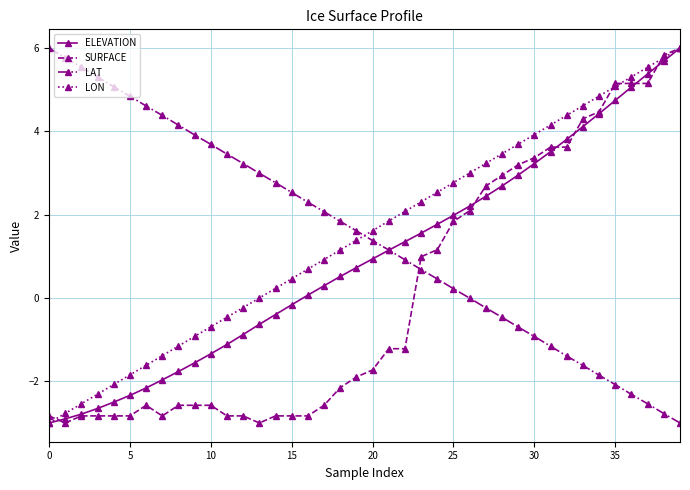

What is the lowest value of the LAT series?

-3.0